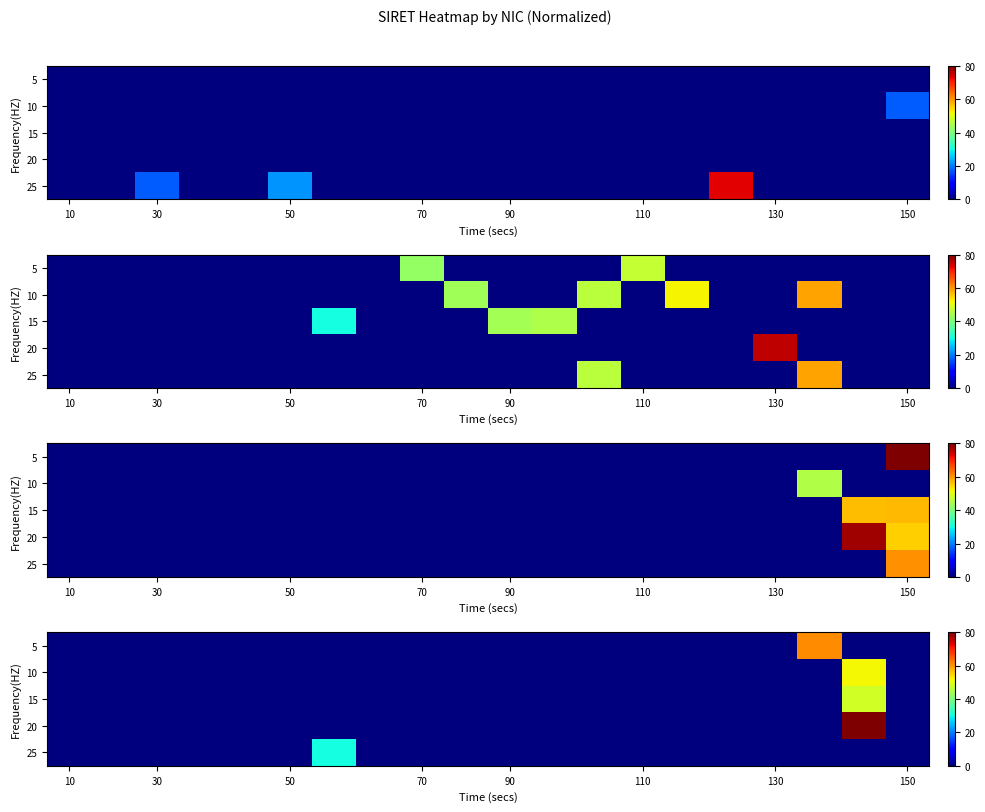

Which series has the largest total across all categories?

20